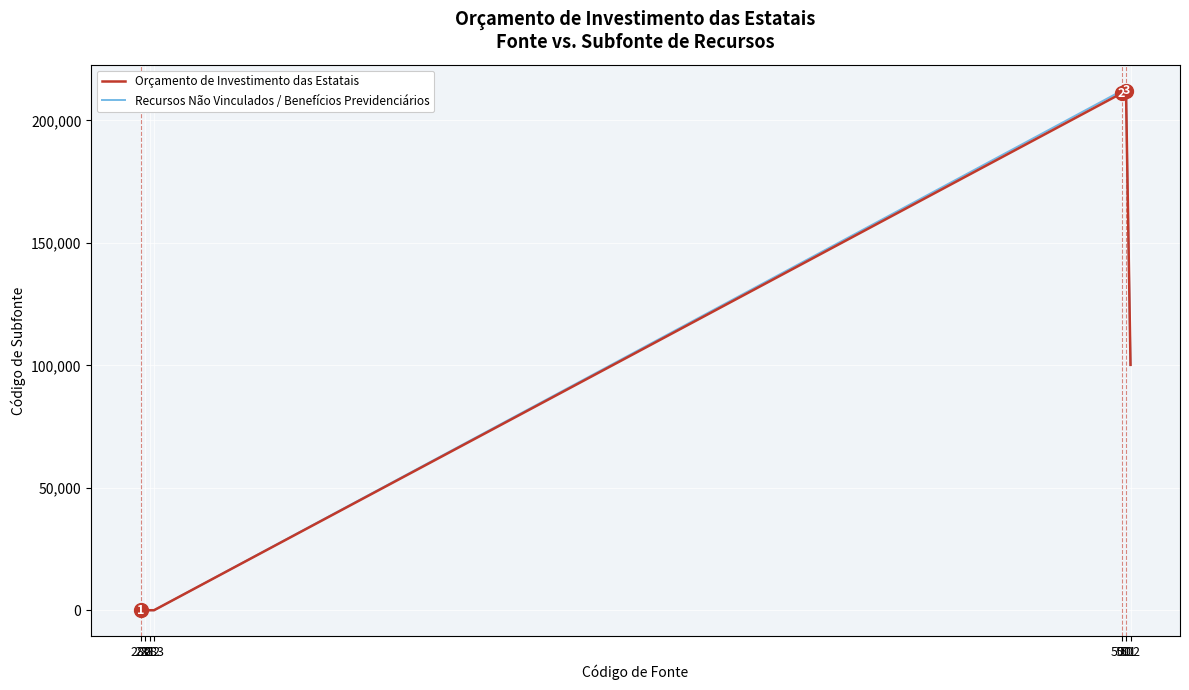

What is the highest value of the Orçamento de Investimento das Estatais series?

211100